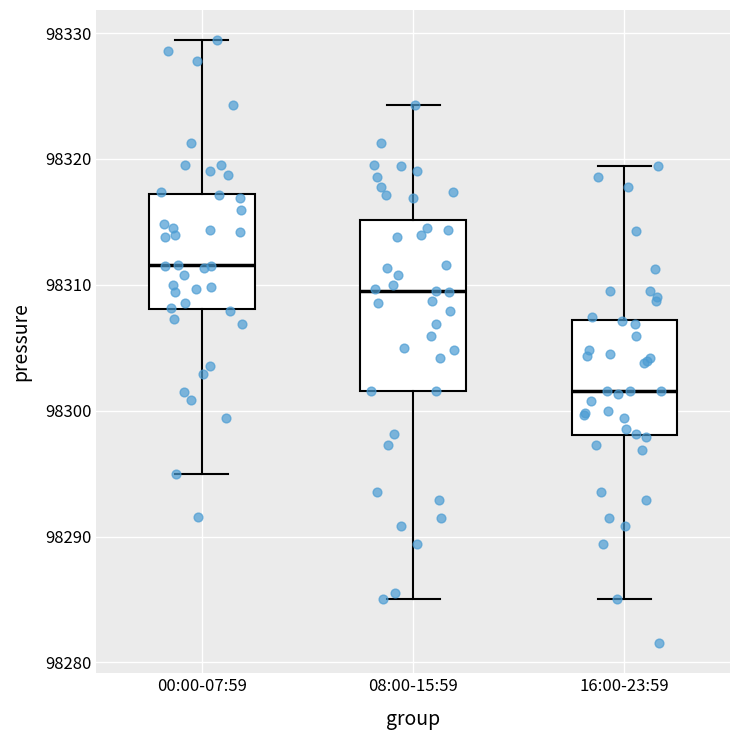

Which box's median line is the lowest?

16:00-23:59